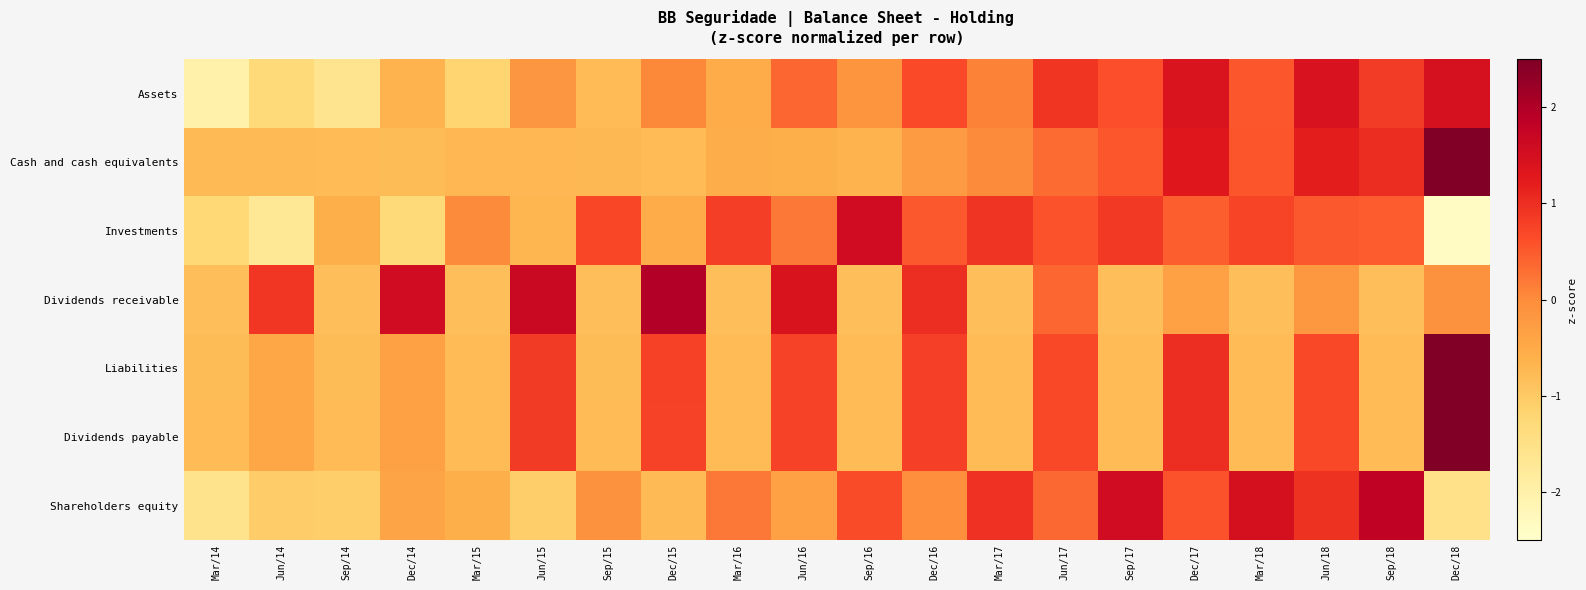

Which series has the largest total across all categories?

Dividends receivable